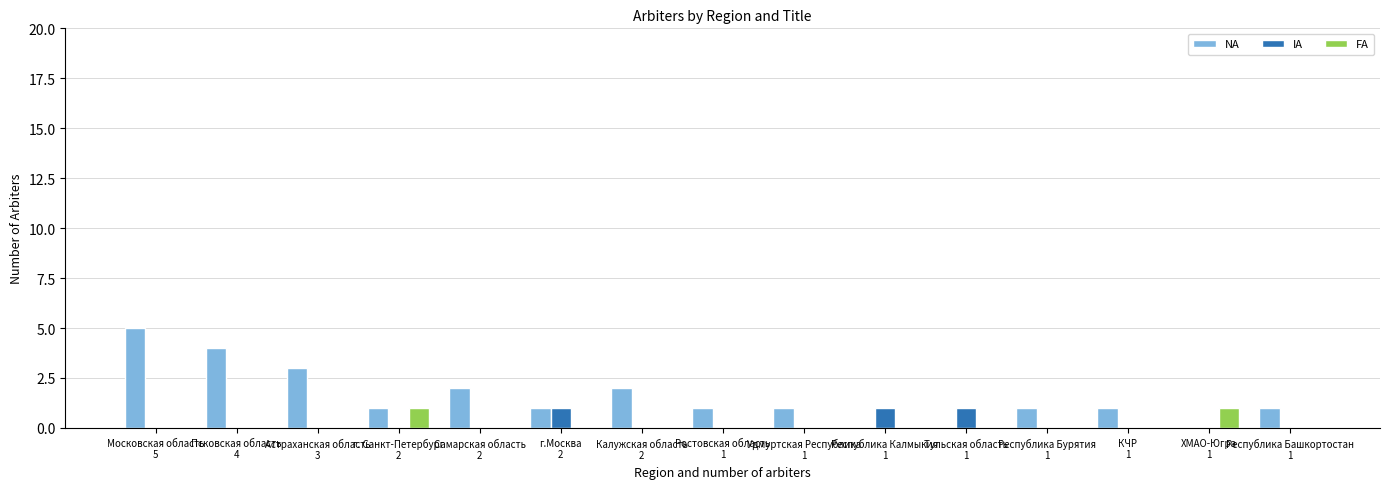

Which series has the largest total across all categories?

NA